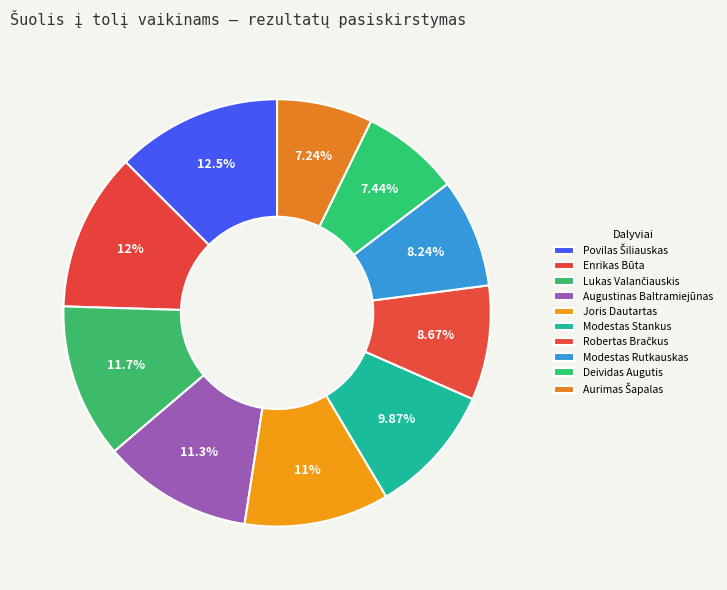

Count the number of slices in the pie.

10